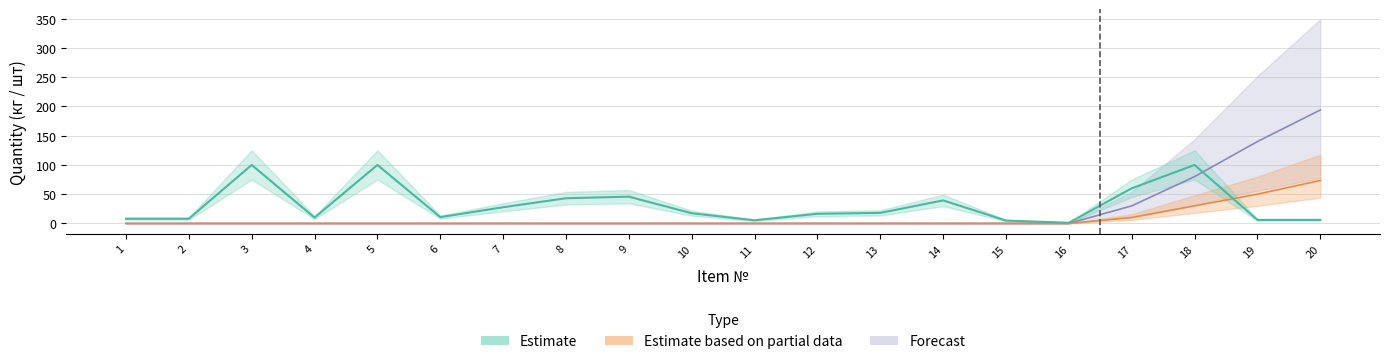

Is this an area chart (filled region under the line)?

No